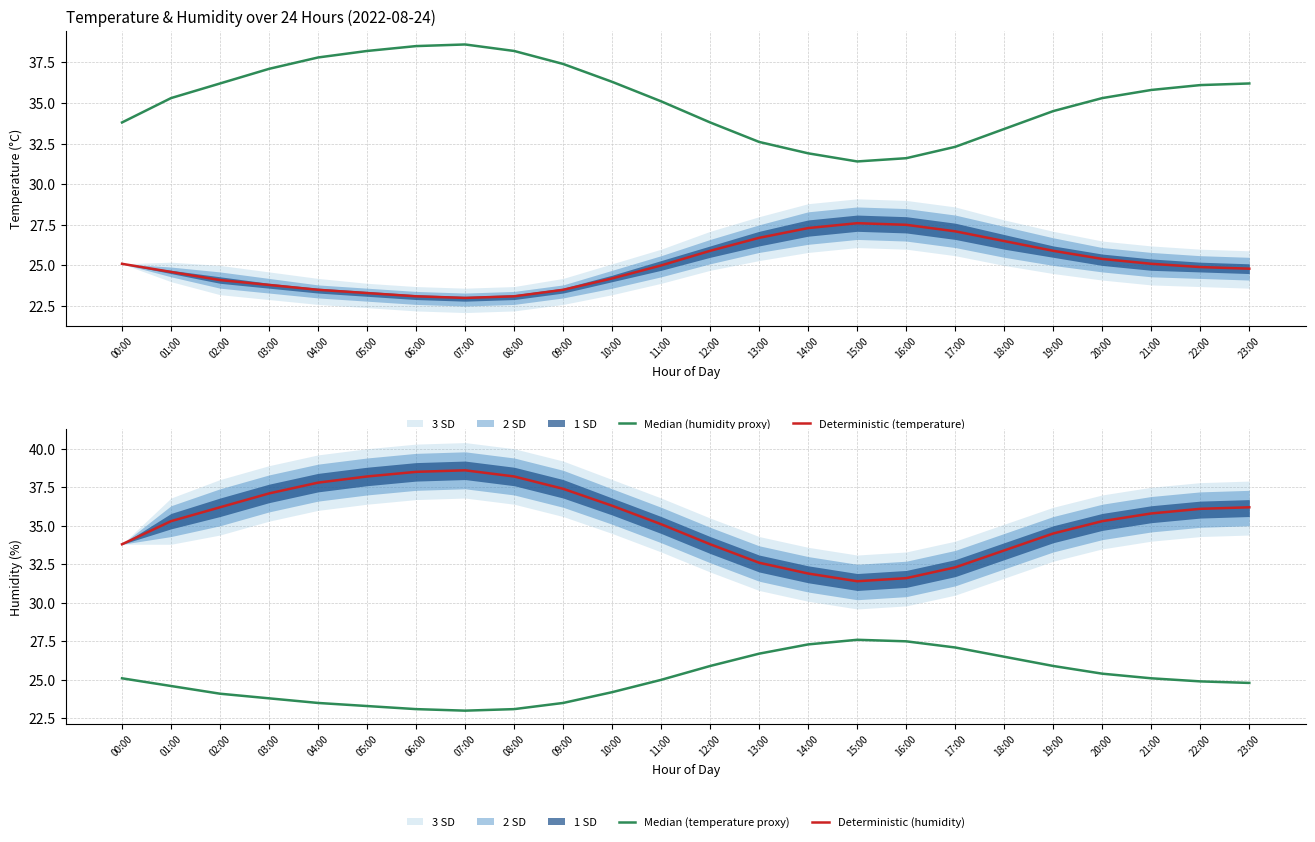

At which category is the sum across all series the highest?

06:00